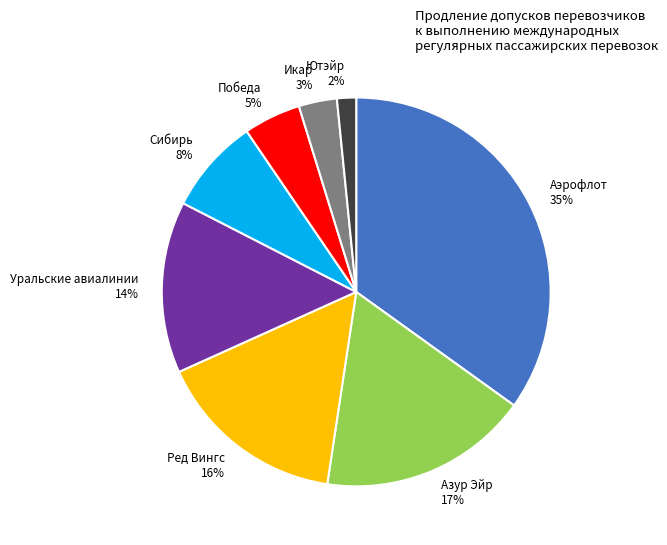

How many slices are in this pie chart?

8